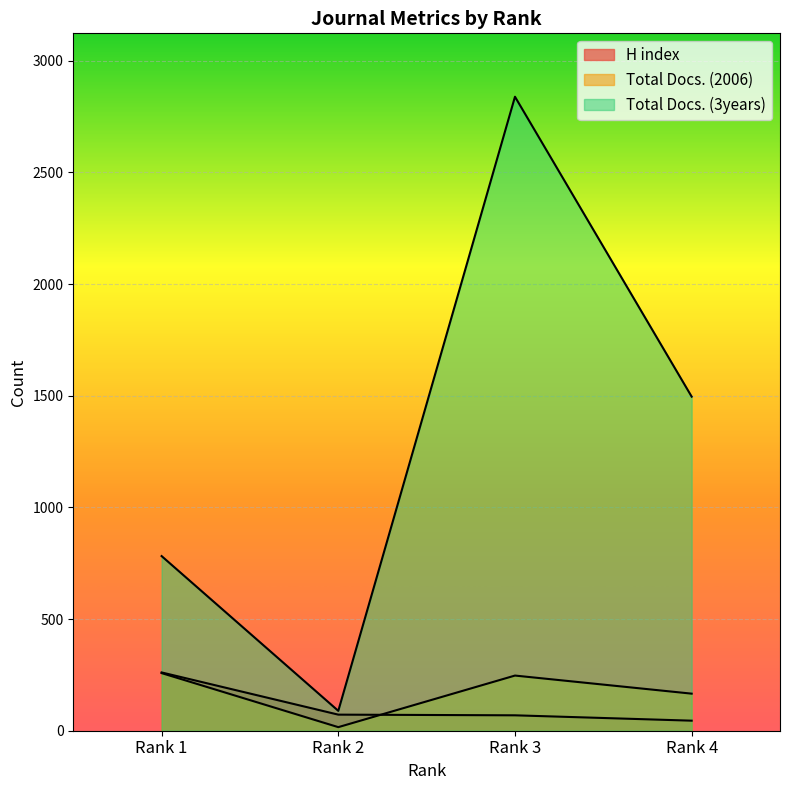

Is it true that H index equals 27 at Rank 4?

False